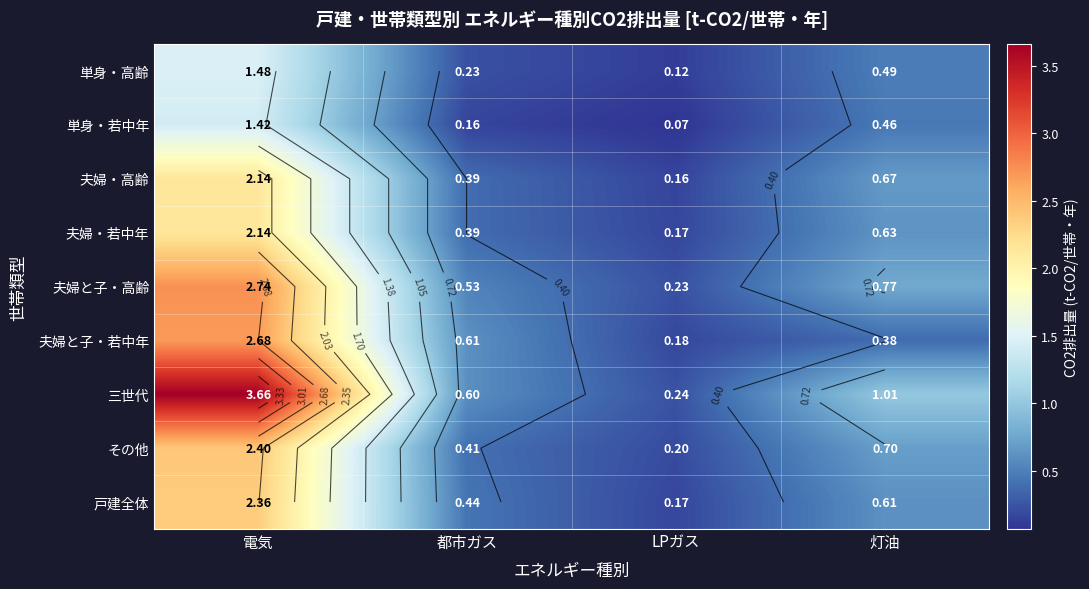

What is the spread (max minus min) of values at 灯油?

0.6